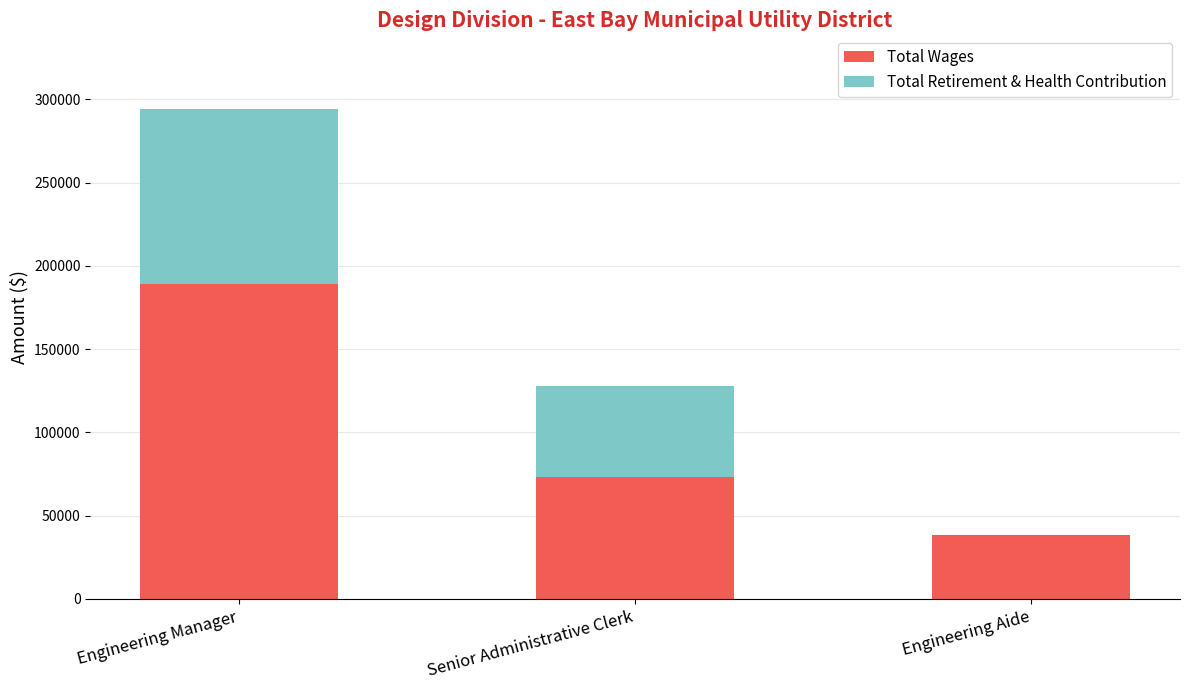

What value does the Total Wages series have at Senior Administrative Clerk?

73360